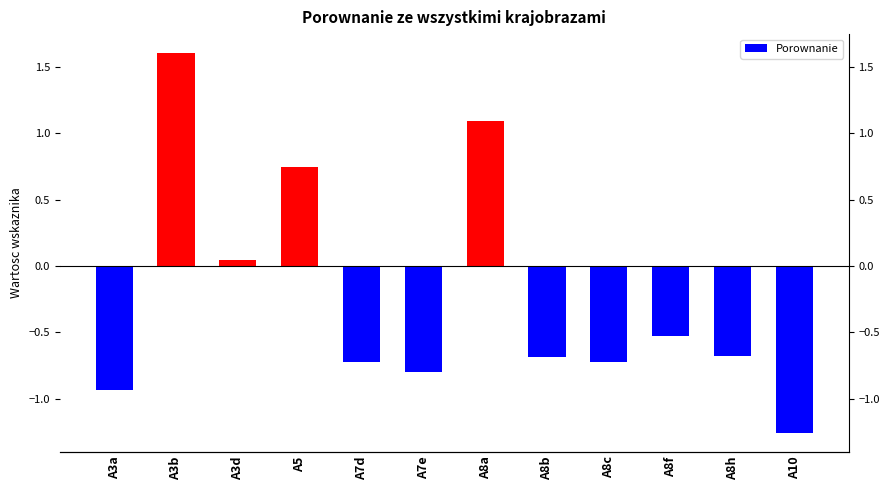

What is the value of the 7th bar from the left?

1.1